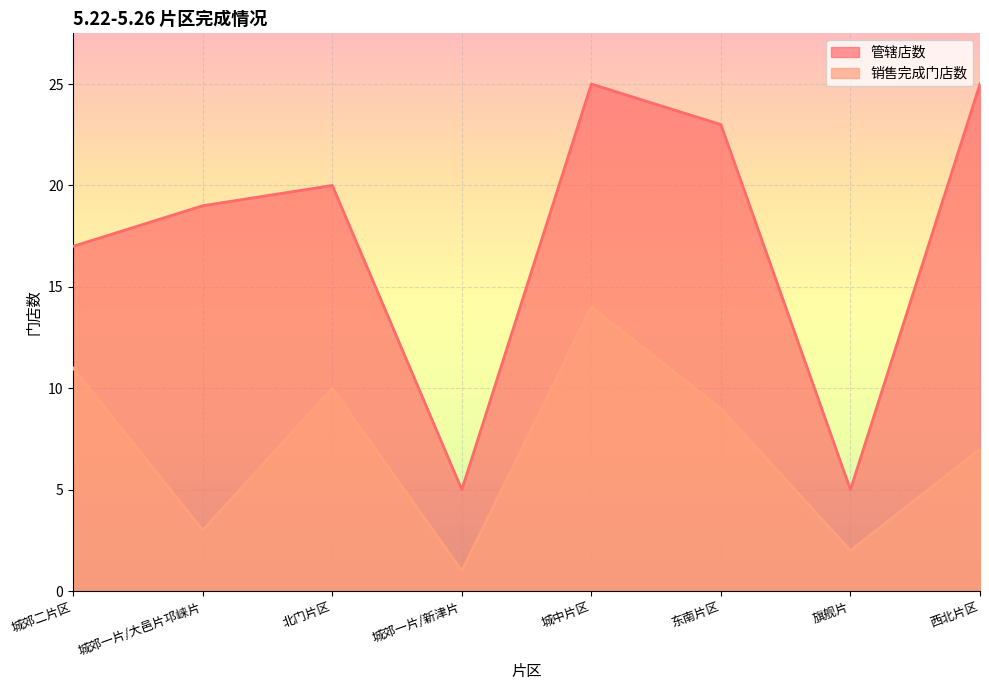

In 销售完成门店数, how many points are higher than both neighbors (excluding endpoints)?

2